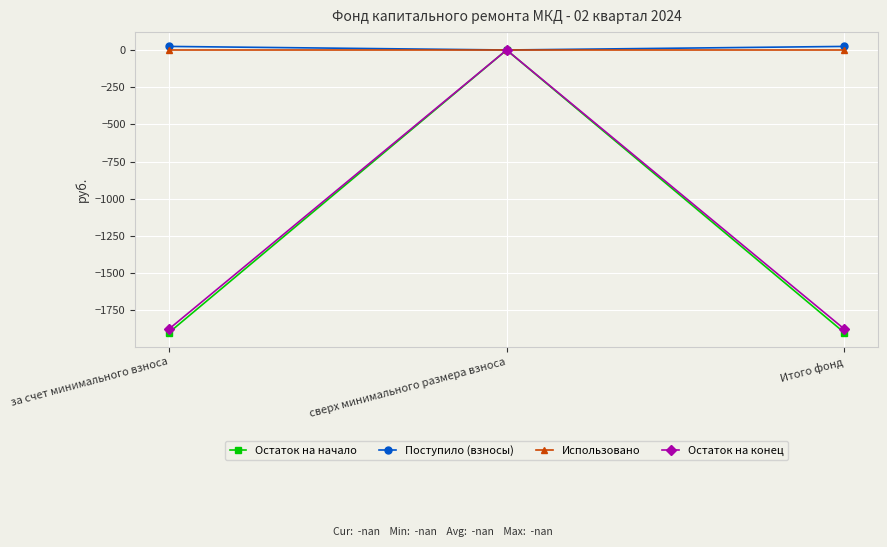

Is this an area chart (filled region under the line)?

No